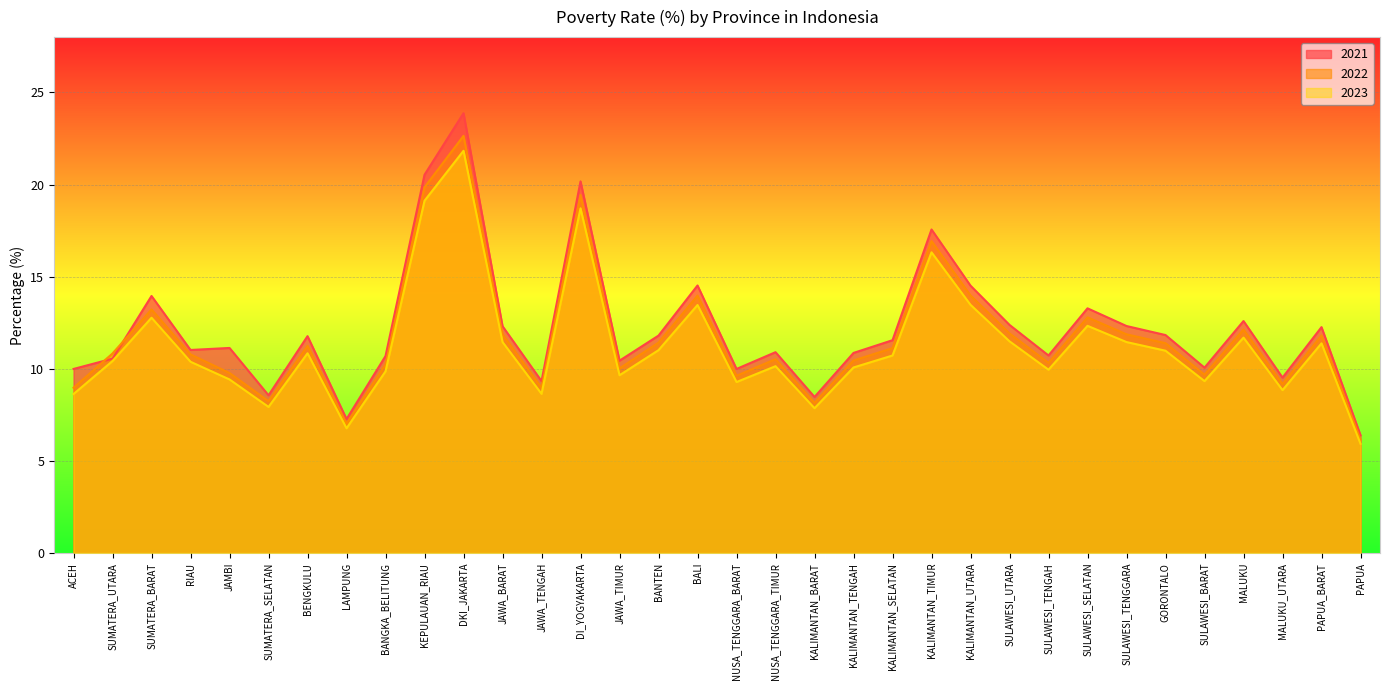

What is the maximum value for 2023?

21.8